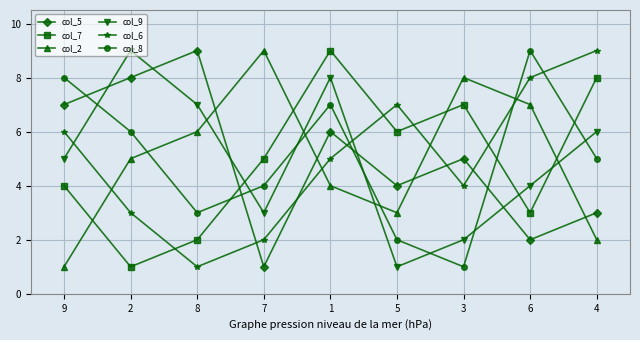

At which category does col_2 reach its first local peak?

7